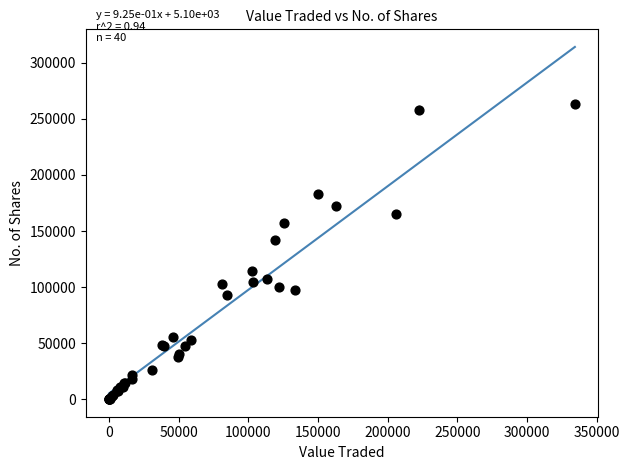

What Y value in the scatter plot is closest to 131651?

142053